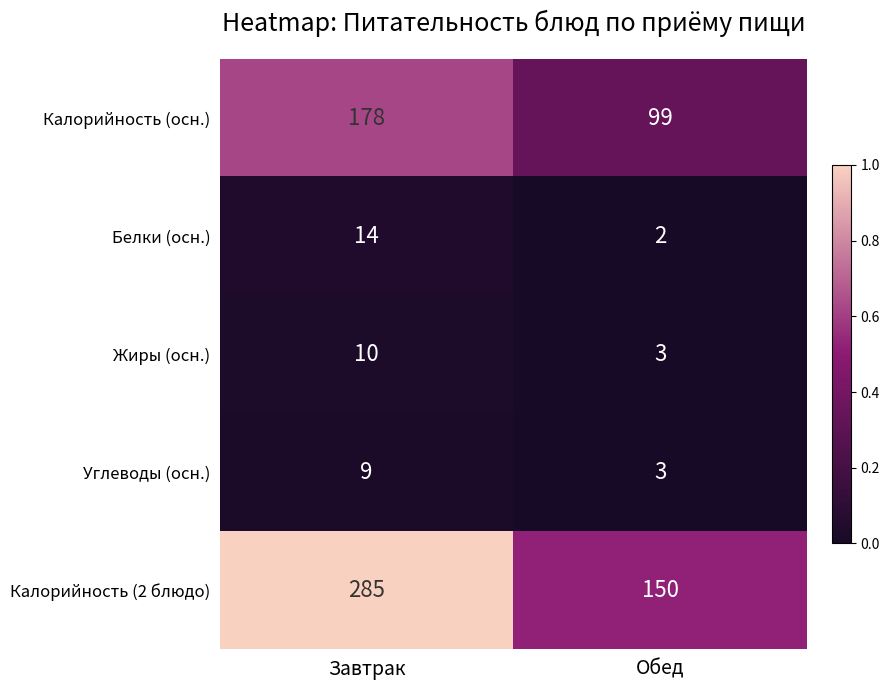

At which category is the sum across all series the highest?

Завтрак